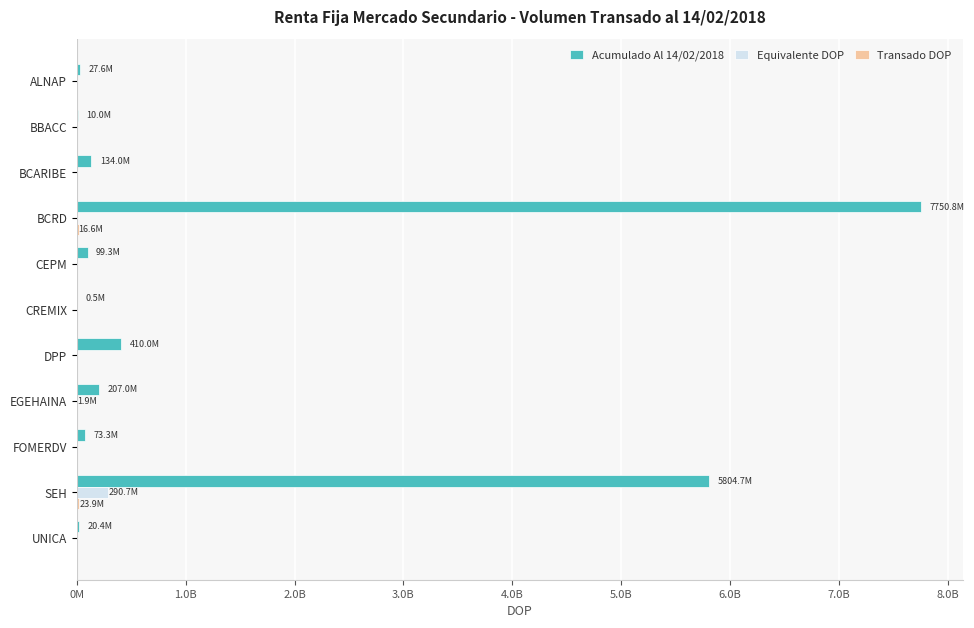

What is the value of the Equivalente DOP bar at the 10th from the left?

290718361.6